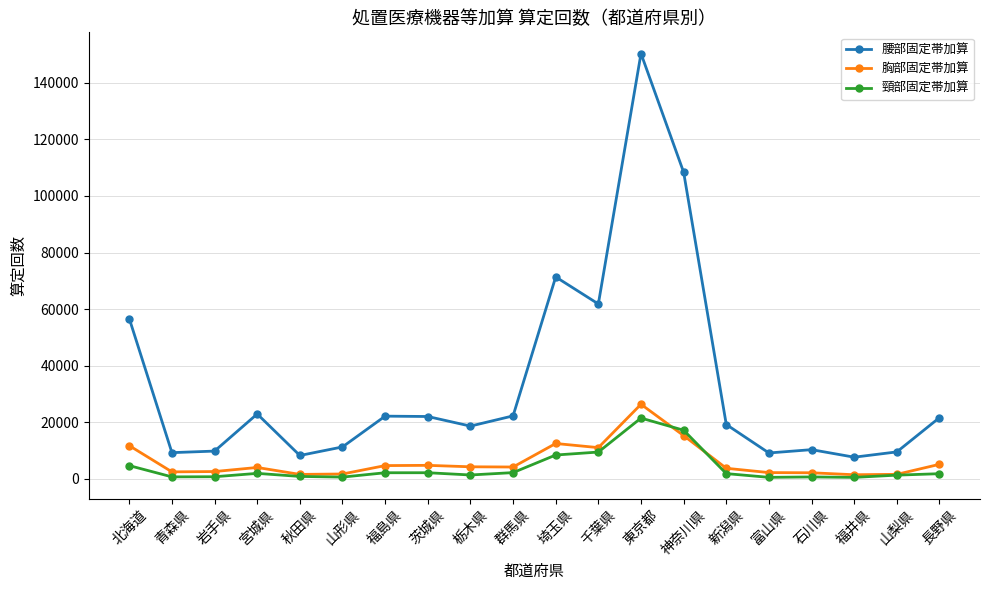

What is the sum of all 頸部固定帯加算 values?

80348